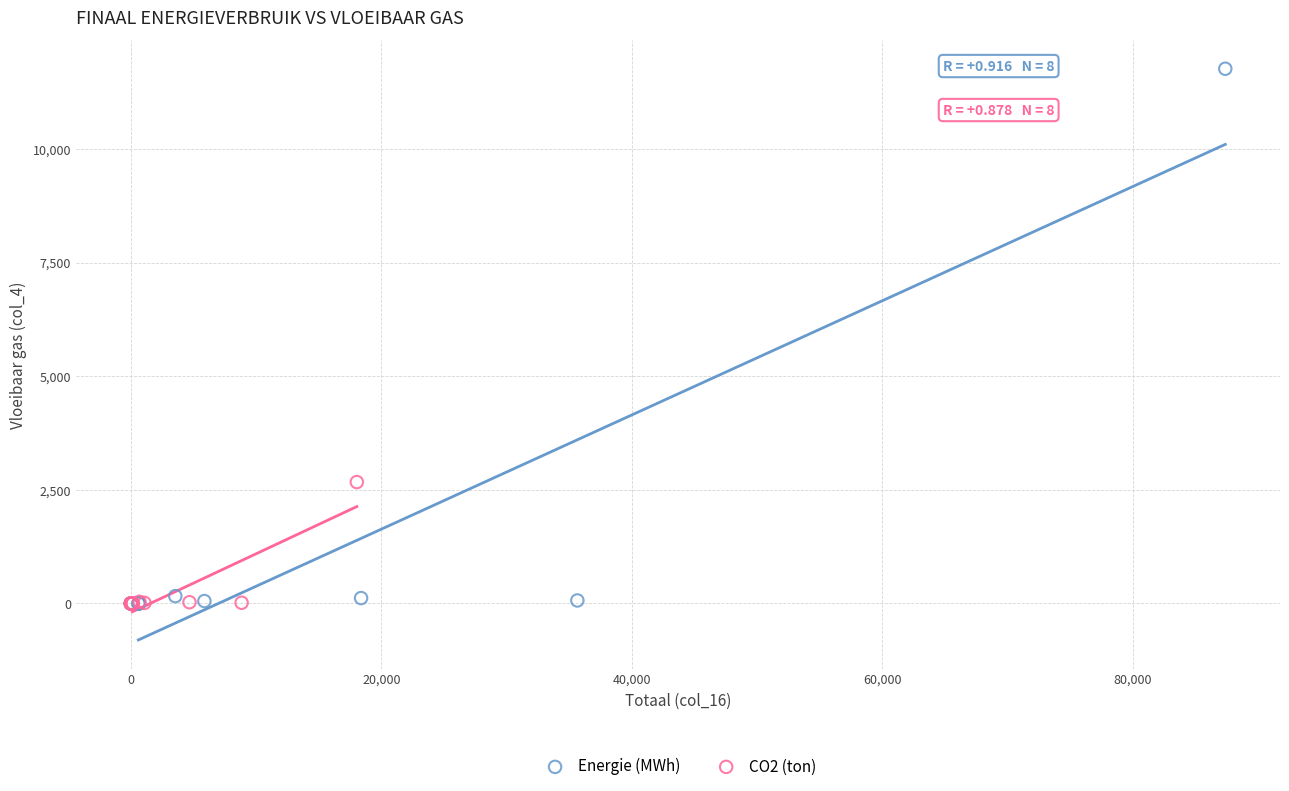

Which series has the widest spread of Y values?

Energie (MWh)